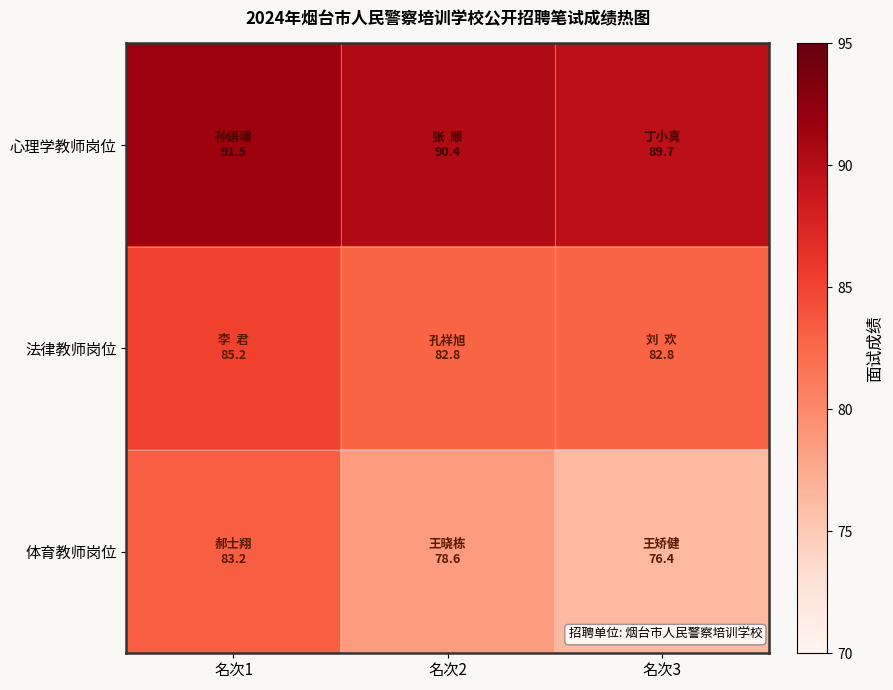

Which series has the widest spread of values?

体育教师岗位